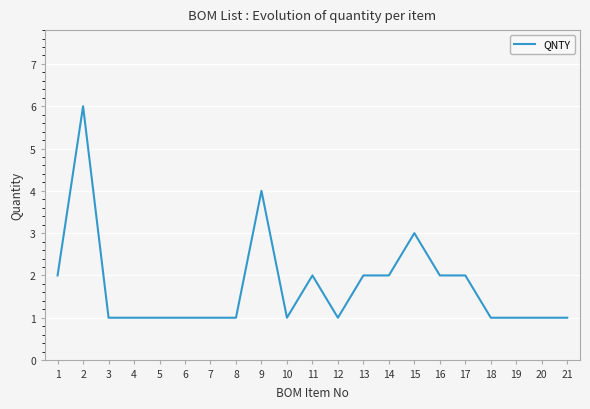

Reading left to right, list all the values displayed in this chart.

1=2	2=6	3=1	4=1	5=1	6=1	7=1	8=1	9=4	10=1	11=2	12=1	13=2	14=2	15=3	16=2	17=2	18=1	19=1	20=1	21=1